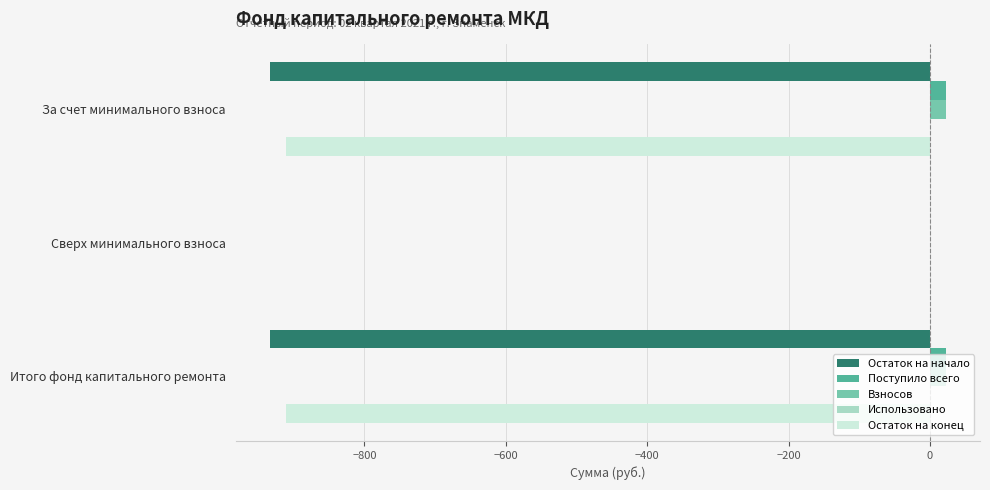

True or false: Остаток на конец has a value of -1392.9 at Итого фонд капитального ремонта.

False